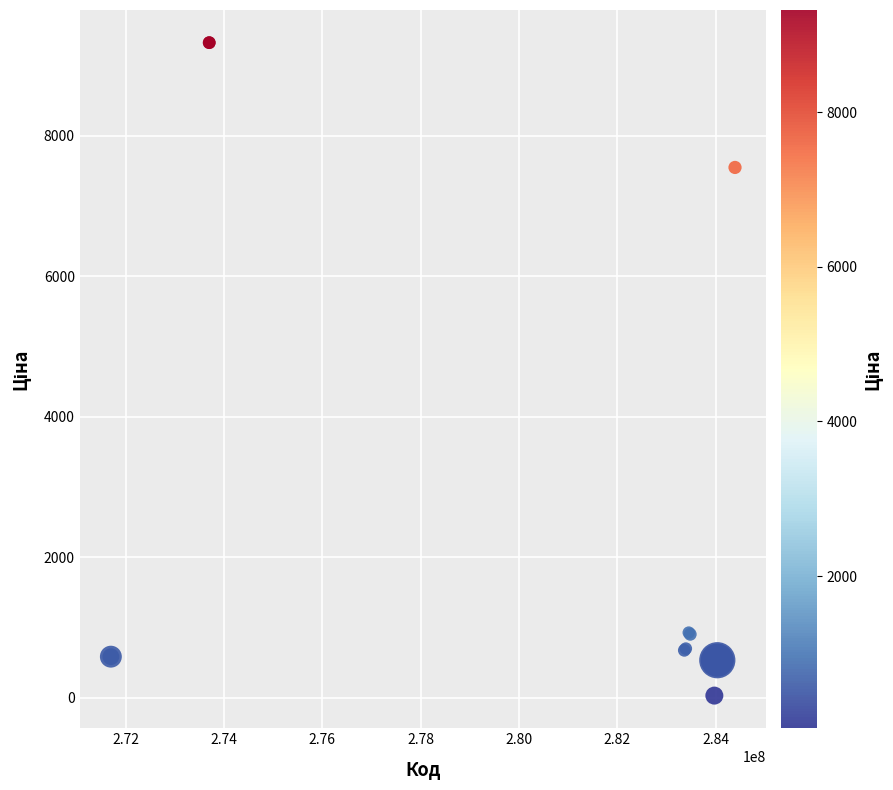

What Y value in the scatter plot is closest to 4676?

7545.9